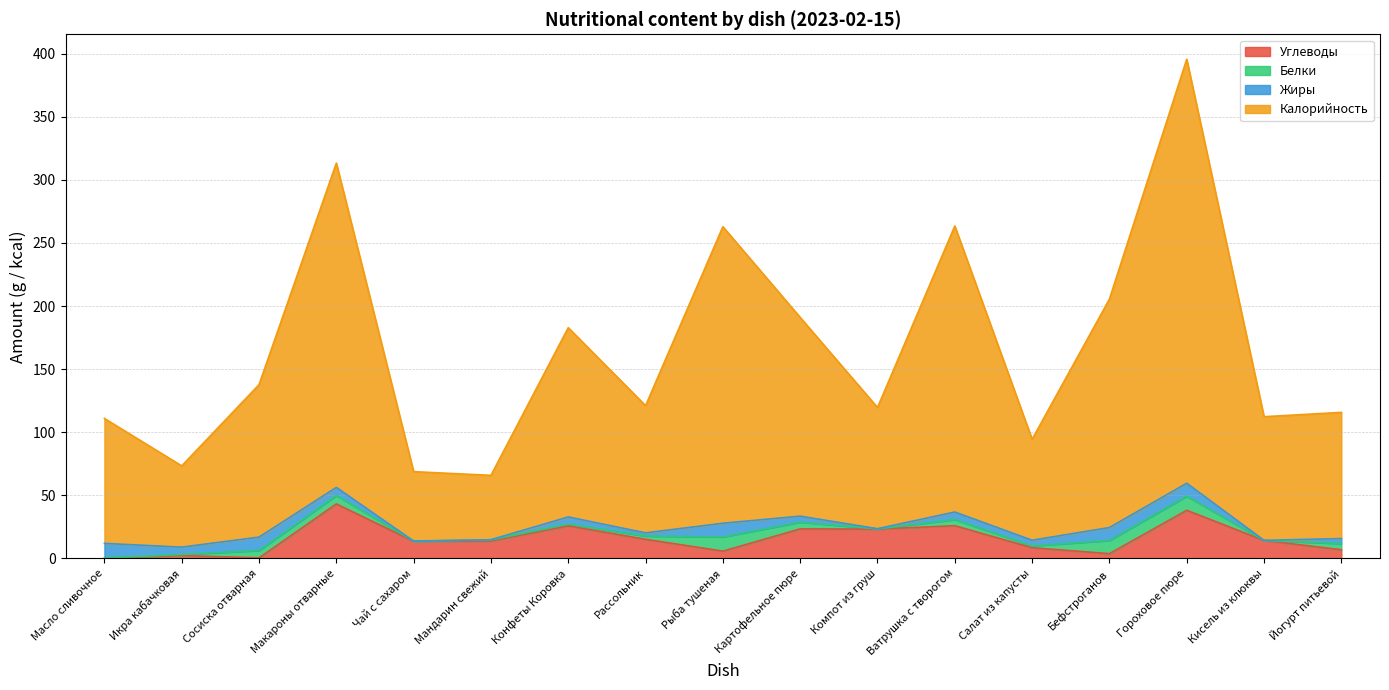

What is the lowest value of the Углеводы series?

0.2